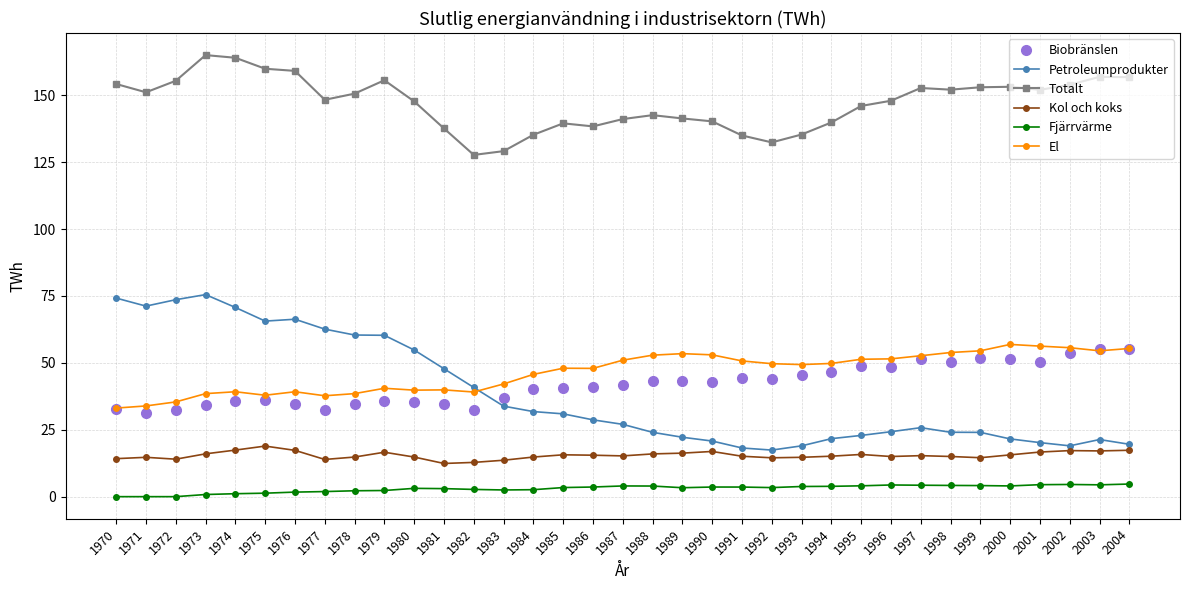

True or false: Petroleumprodukter and Fjärrvärme intersect in this chart.

False